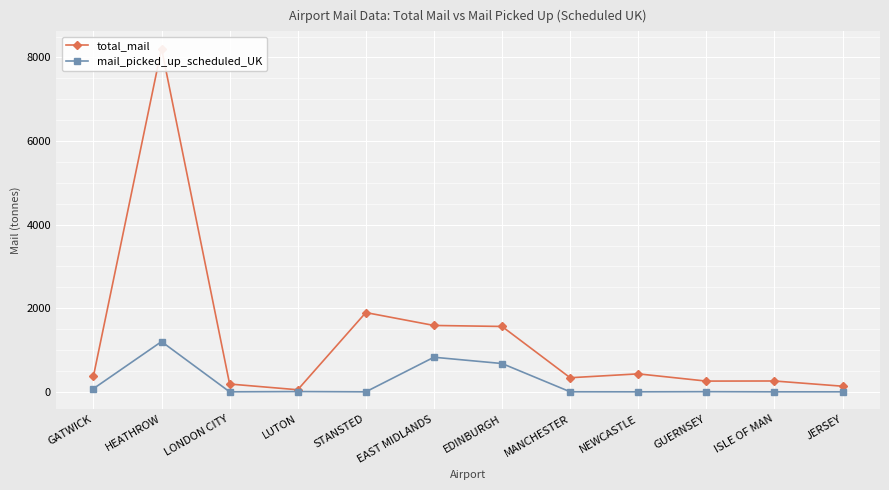

Reading left to right, extract all data points from this chart.

total_mail: GATWICK=372.5	HEATHROW=8212.6	LONDON CITY=186.4	LUTON=49.3	STANSTED=1896.3	EAST MIDLANDS=1587.7	EDINBURGH=1563.8	MANCHESTER=337.0	NEWCASTLE=429.8	GUERNSEY=256.6	ISLE OF MAN=259.1	JERSEY=134.2
mail_picked_up_scheduled_UK: GATWICK=75.4	HEATHROW=1201.3	LONDON CITY=0.0	LUTON=6.4	STANSTED=0.0	EAST MIDLANDS=827.5	EDINBURGH=676.7	MANCHESTER=0.9	NEWCASTLE=0.0	GUERNSEY=3.7	ISLE OF MAN=0.0	JERSEY=0.0